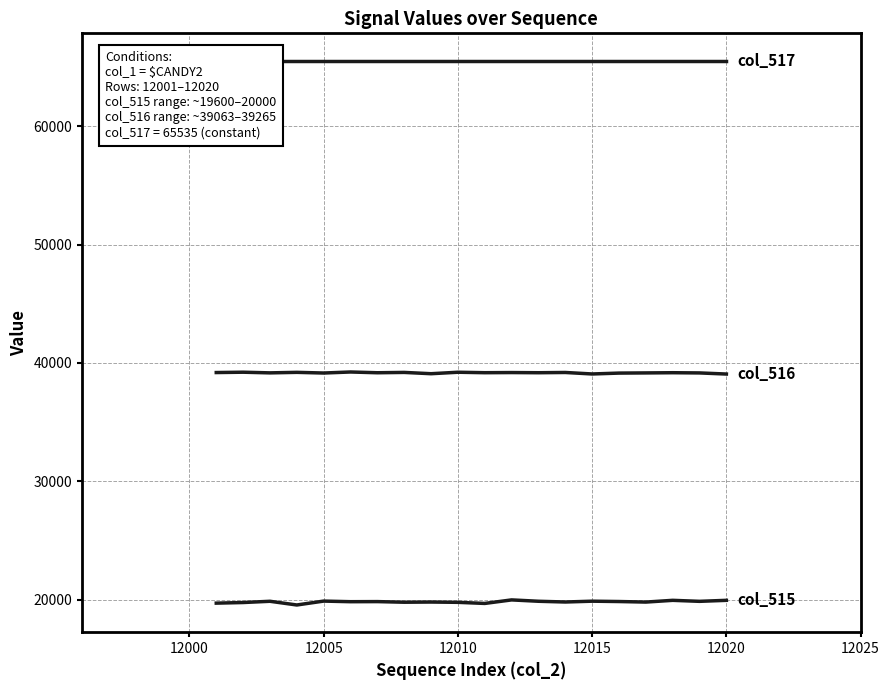

True or false: col_516 and col_517 cross at least once.

False